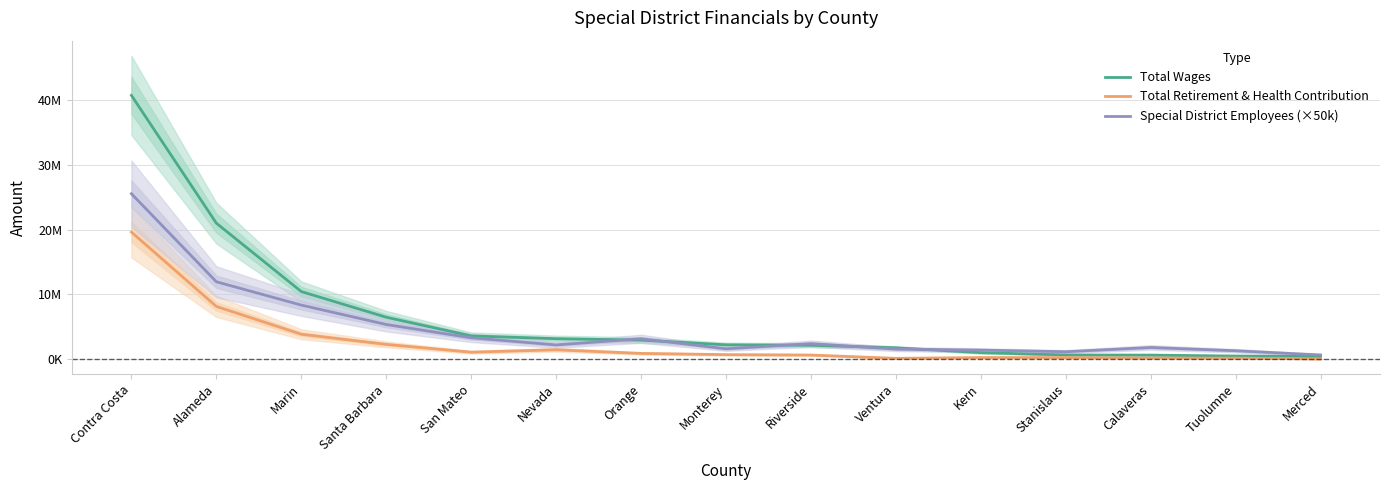

What value does the Total Wages series have at Tuolumne, to the nearest 10?

480310